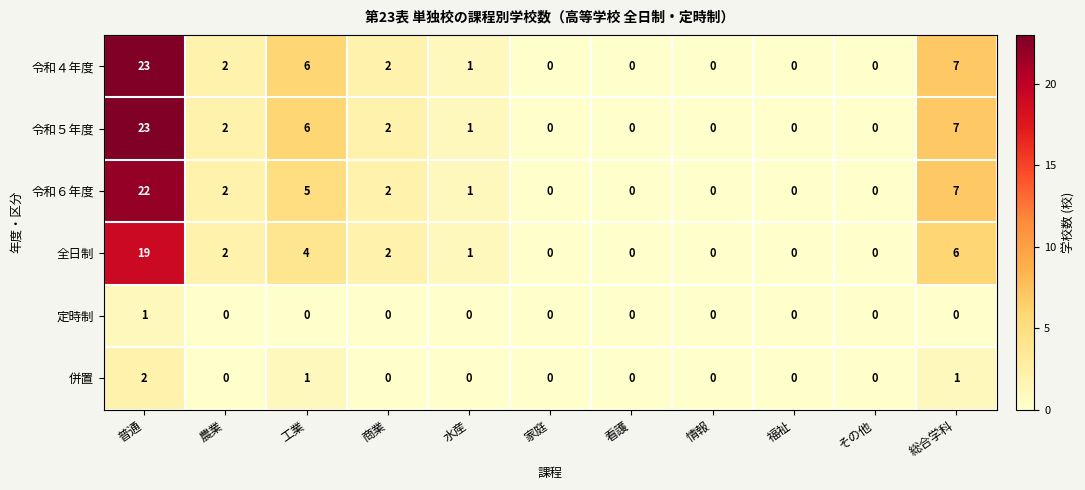

The 全日制 series shows 6 at 総合学科. True or false?

True